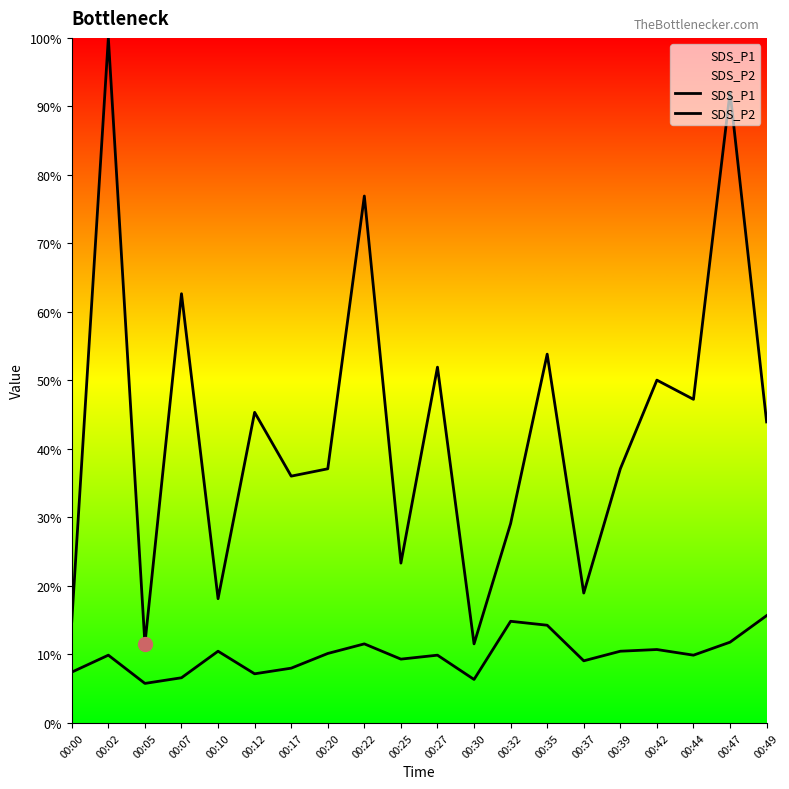

What is the value of the SDS_P1 point at the 1st from the left?

14.8